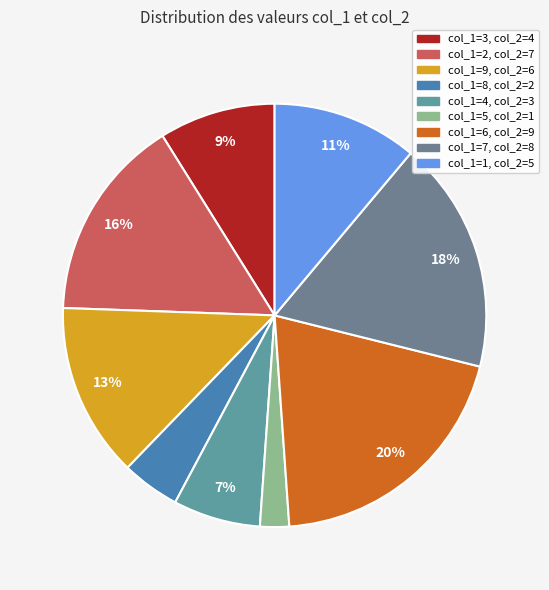

Does col_1=4 represent more than half of the total?

No